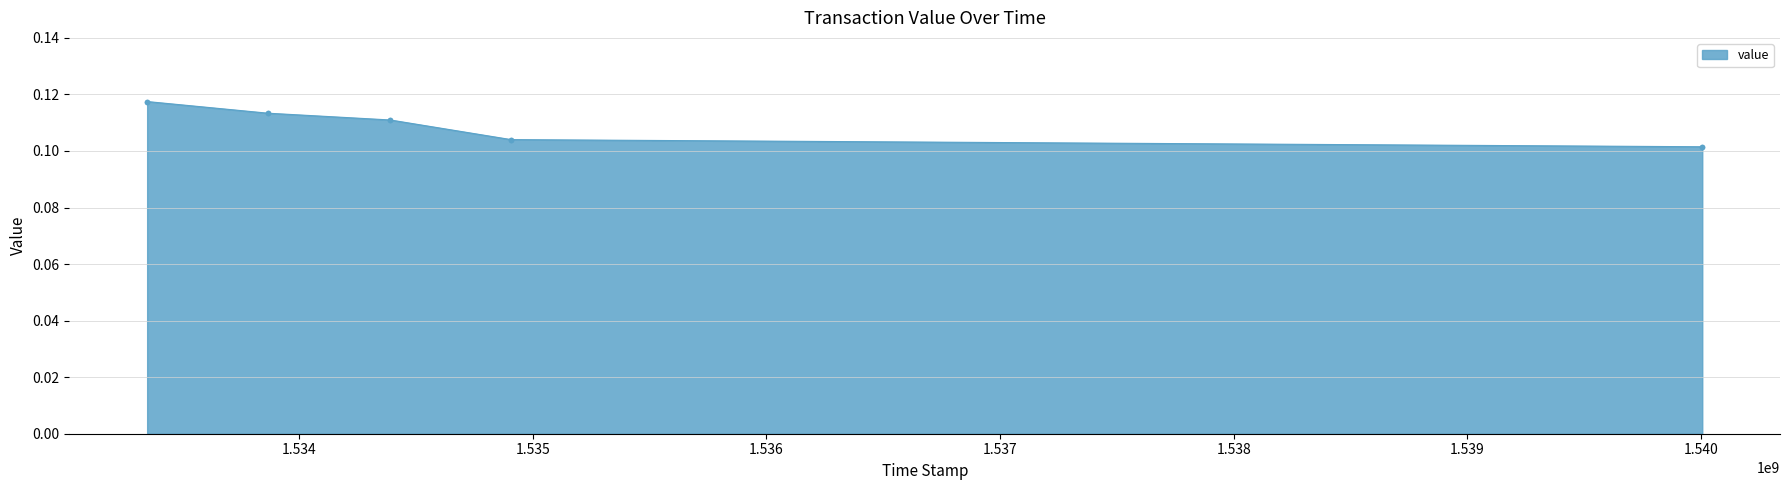

Does the chart have visible grid lines?

Yes